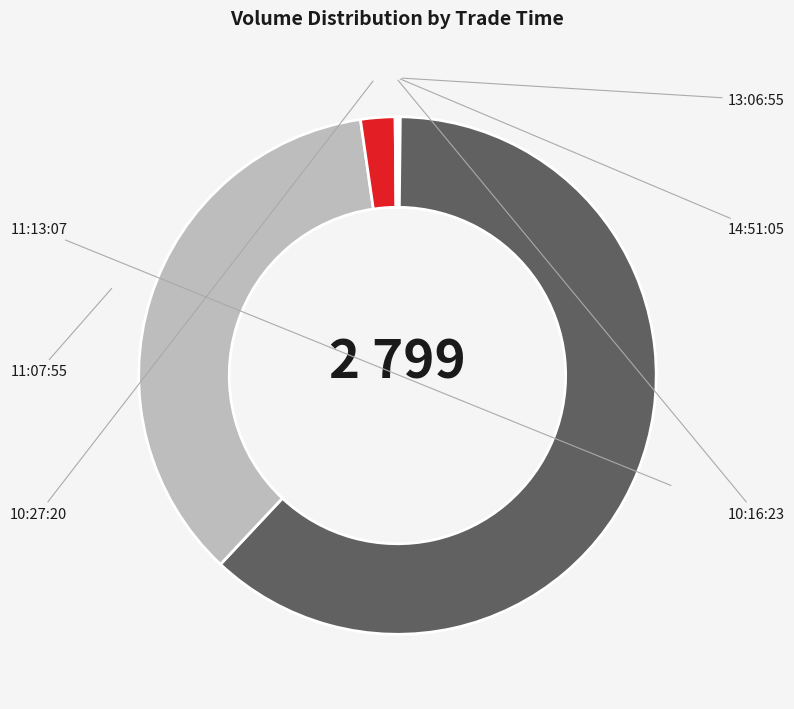

To the nearest percent, what is the difference between the 14:51:05 and 11:13:07 slice percentages?

62%